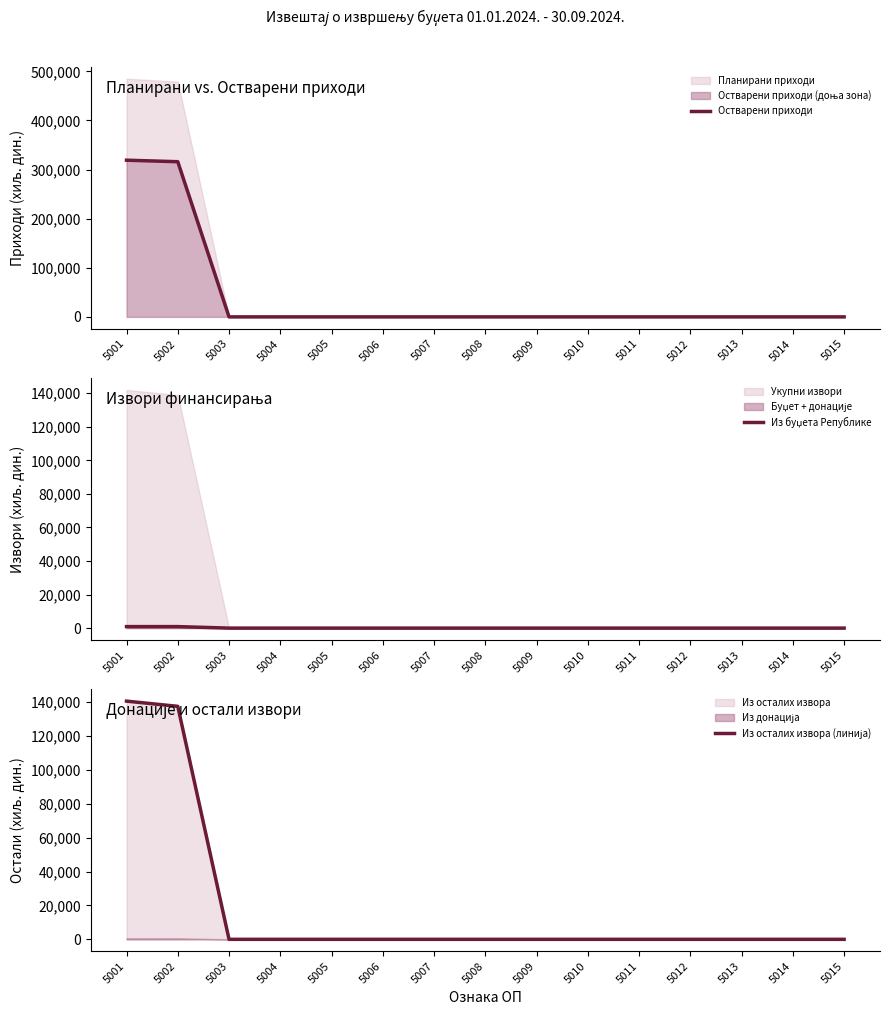

What is the spread (max minus min) of values at 5001?

318145